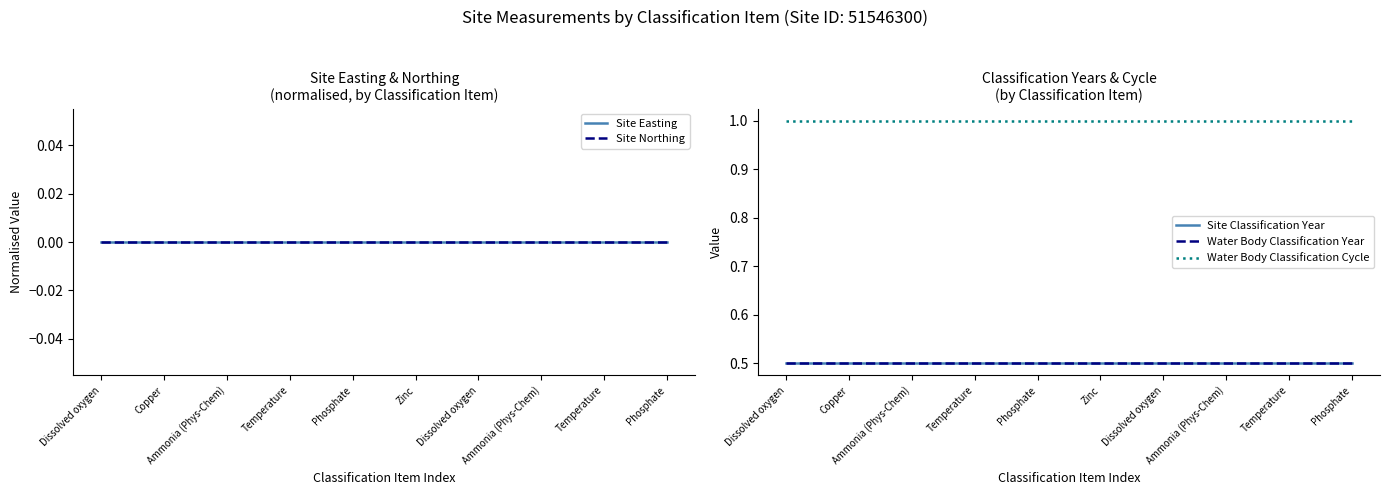

Rank the series by their maximum value, from lowest to highest.

Site Easting, Site Northing, Site Classification Year, Water Body Classification Year, Water Body Classification Cycle